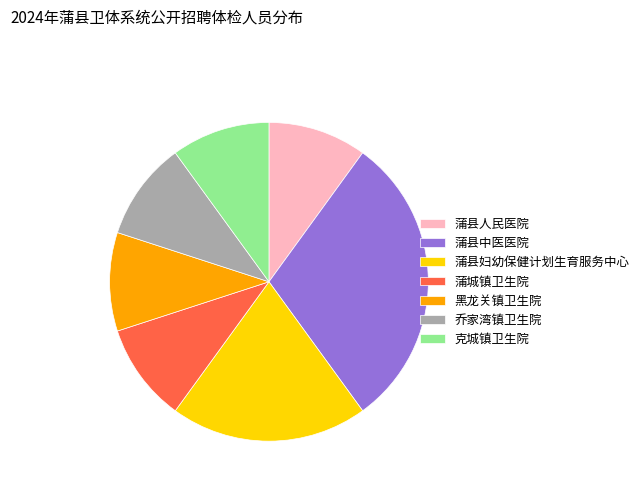

Is the sum of 蒲城镇卫生院 and 克城镇卫生院 greater than half?

No